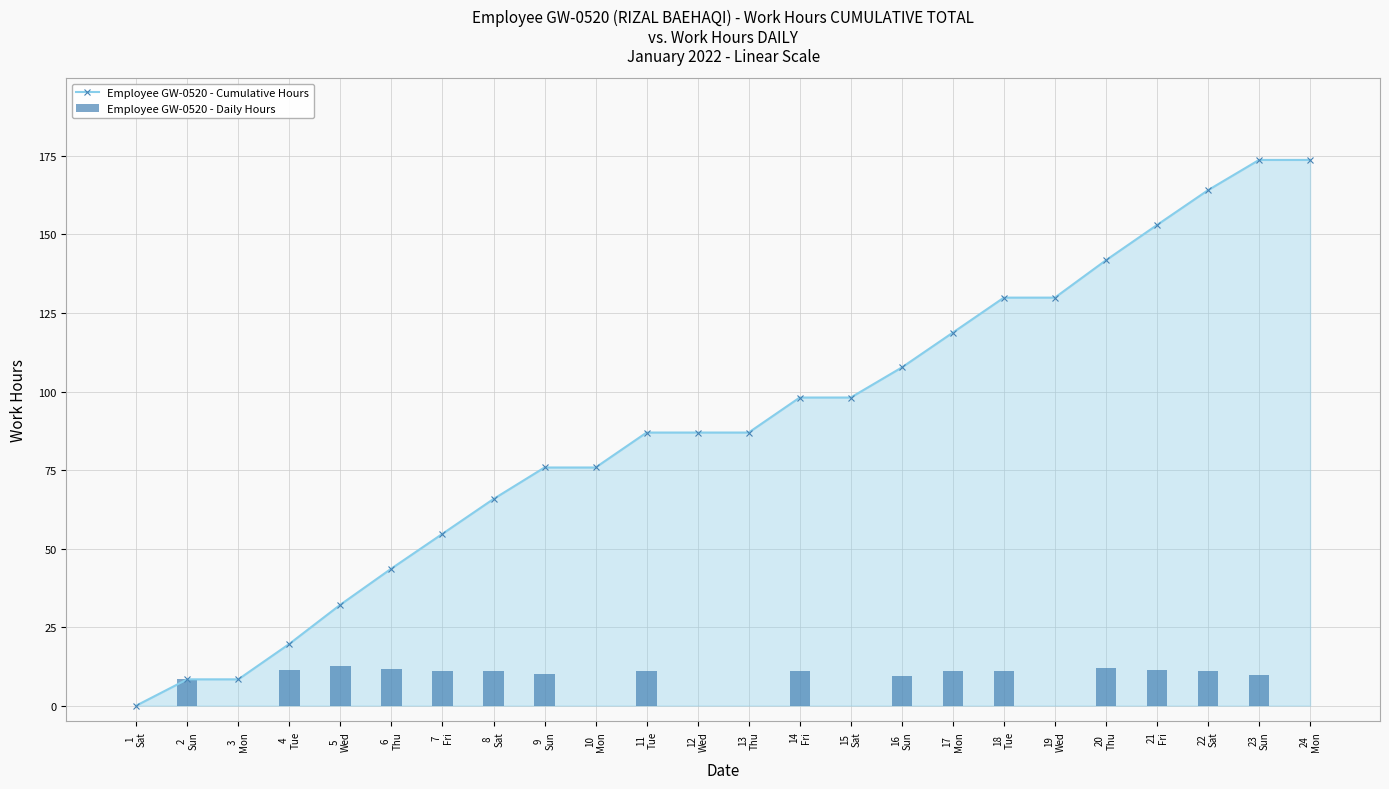

What is the label of the 7th bar from the right?

18
Tue